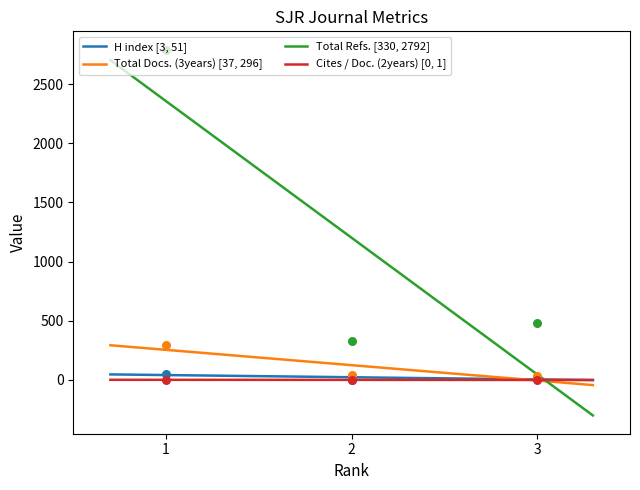

What are all the series names shown in the legend?

H index, Total Docs. (3years), Total Refs., Cites / Doc. (2years)